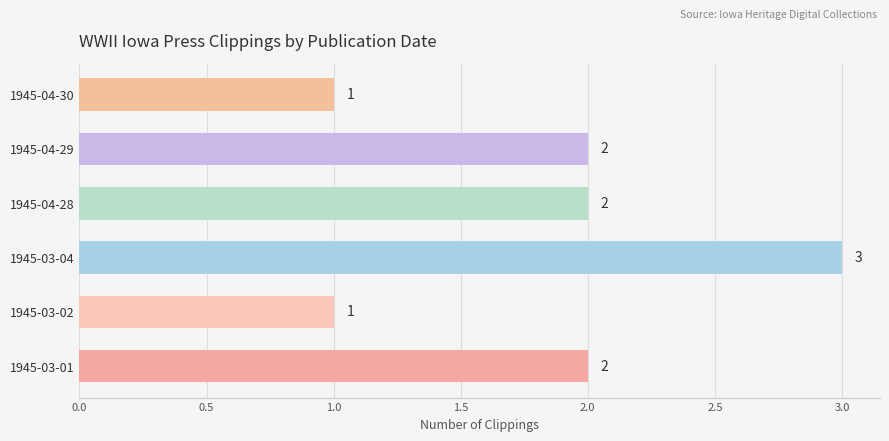

What is the ratio of the value at 1945-03-04 to the value at 1945-03-01?

1.5